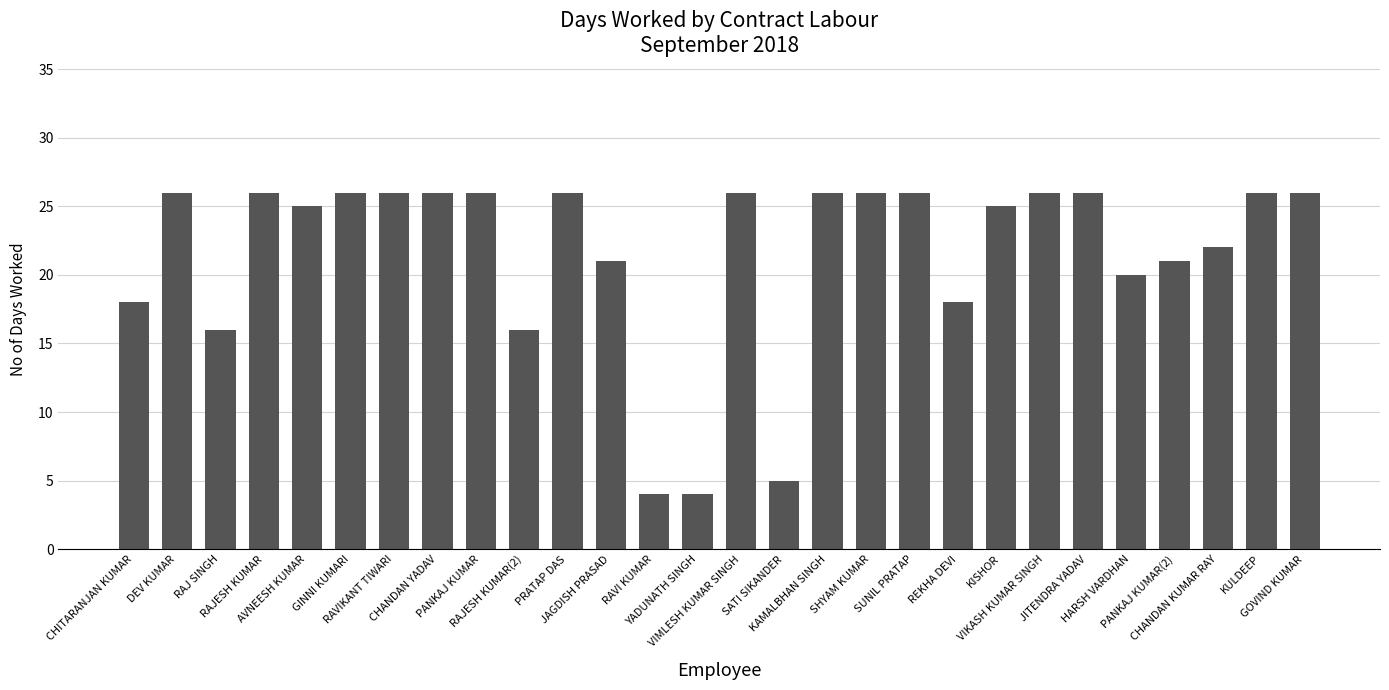

What is the sum of the values at DEV KUMAR and PRATAP DAS?

52